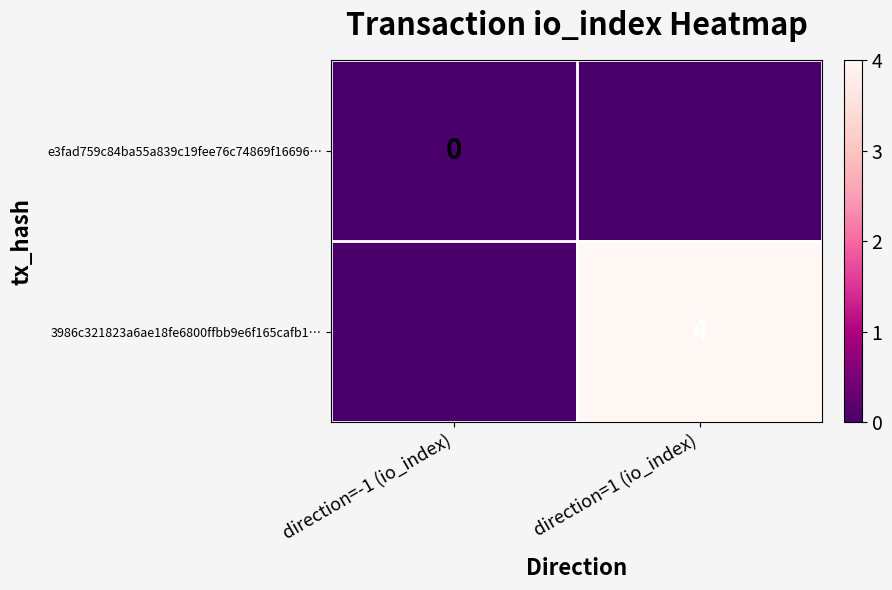

How many distinct data groups are displayed?

2